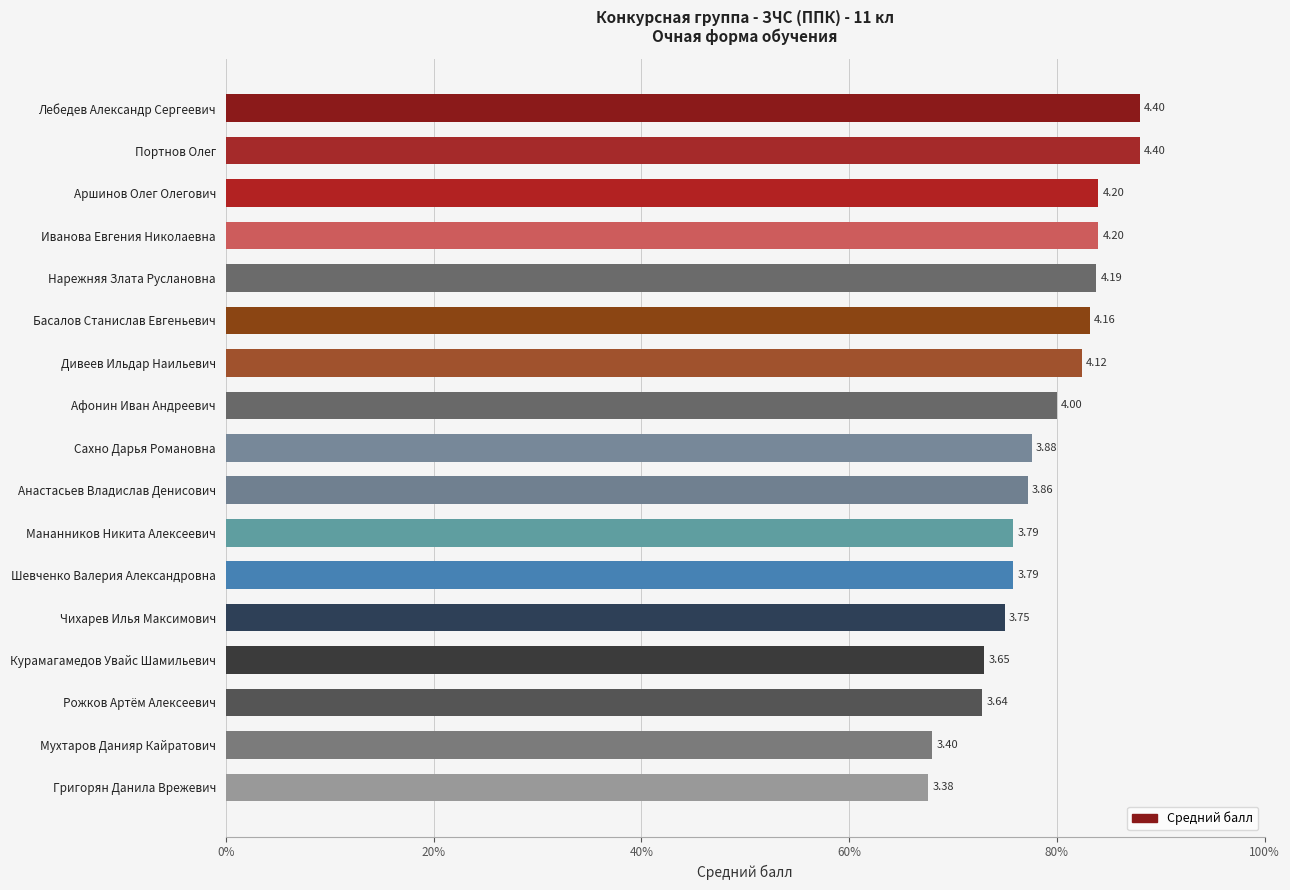

Are the bars grouped side by side (vs. stacked)?

No